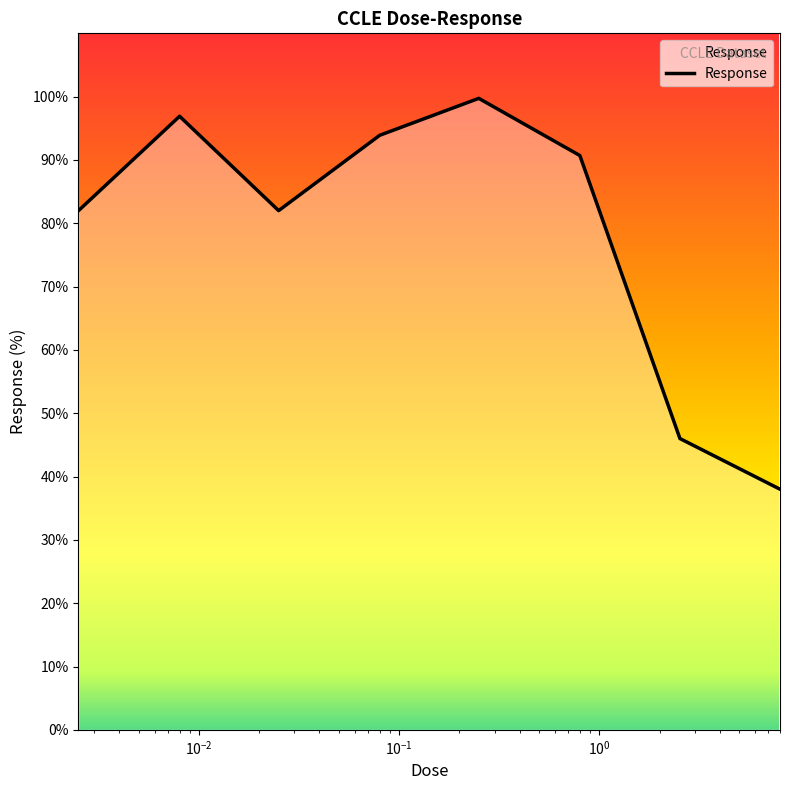

What is the greatest value displayed?

99.7